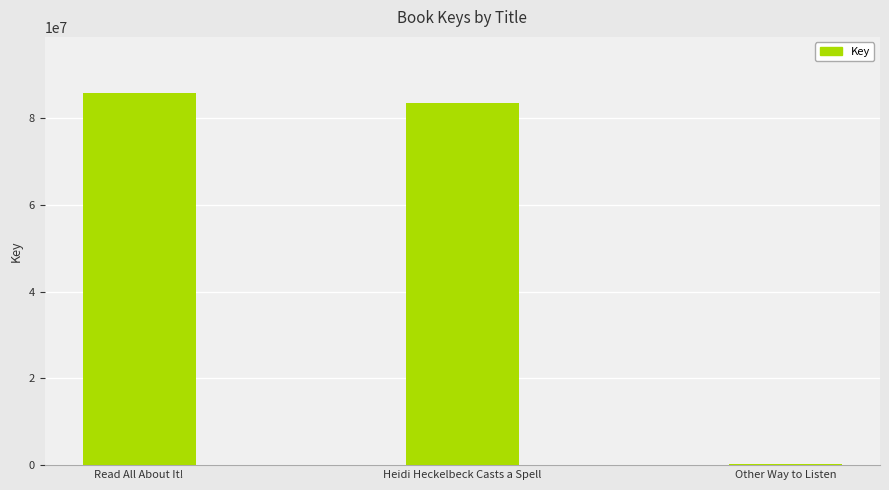

What is the sum of all values?

169530004